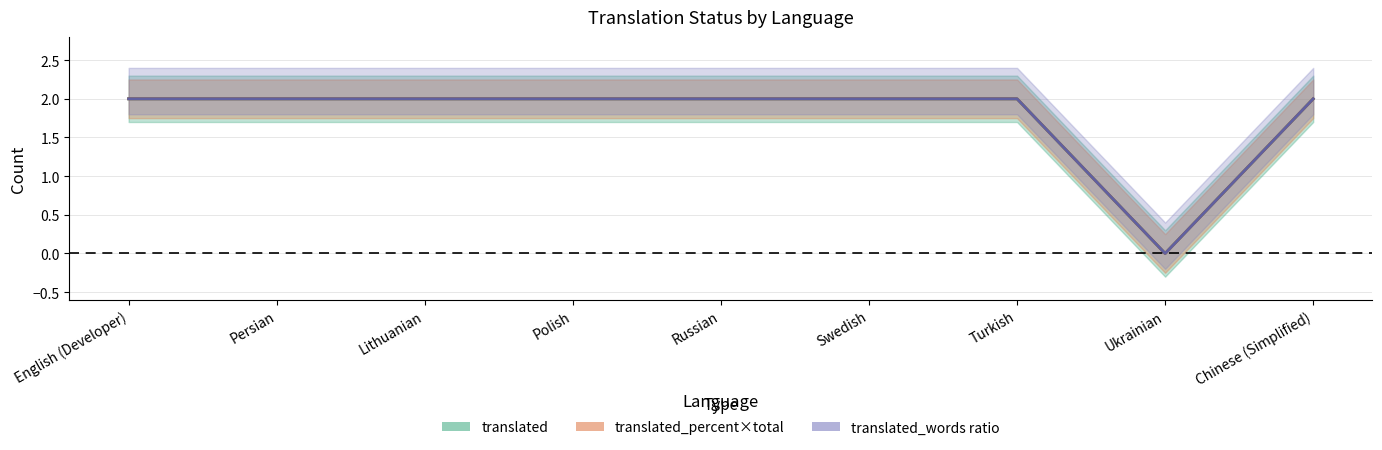

What is the sum of the translated_percent values at Polish and Lithuanian?

4